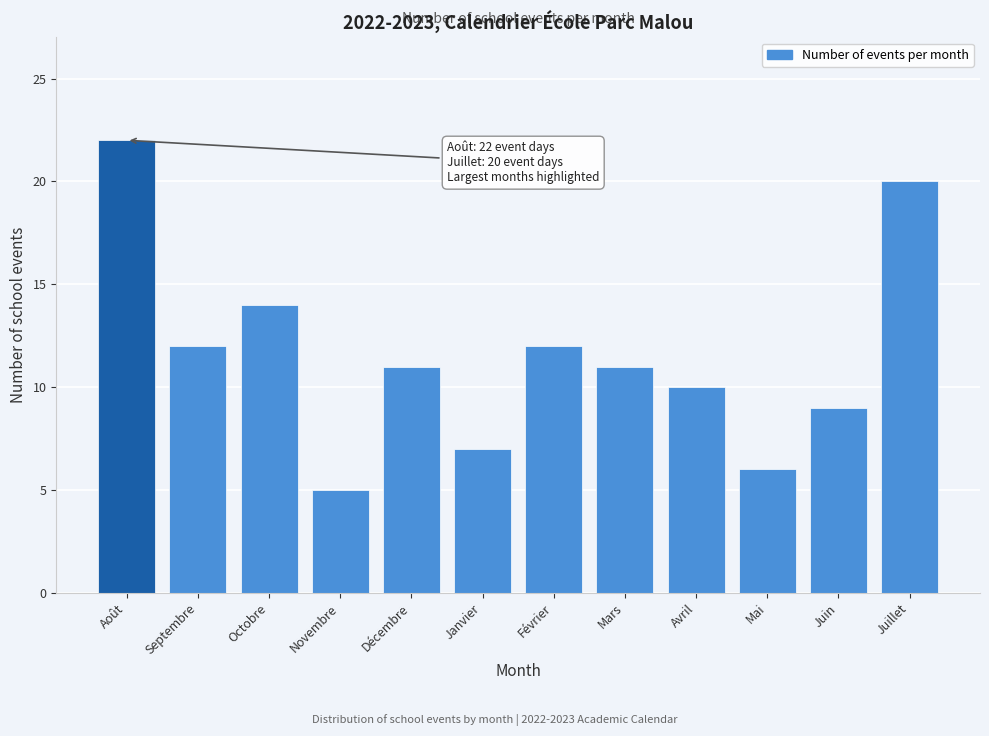

Reading left to right, list all the values displayed in this chart.

Août=22	Septembre=12	Octobre=14	Novembre=5	Décembre=11	Janvier=7	Février=12	Mars=11	Avril=10	Mai=6	Juin=9	Juillet=20